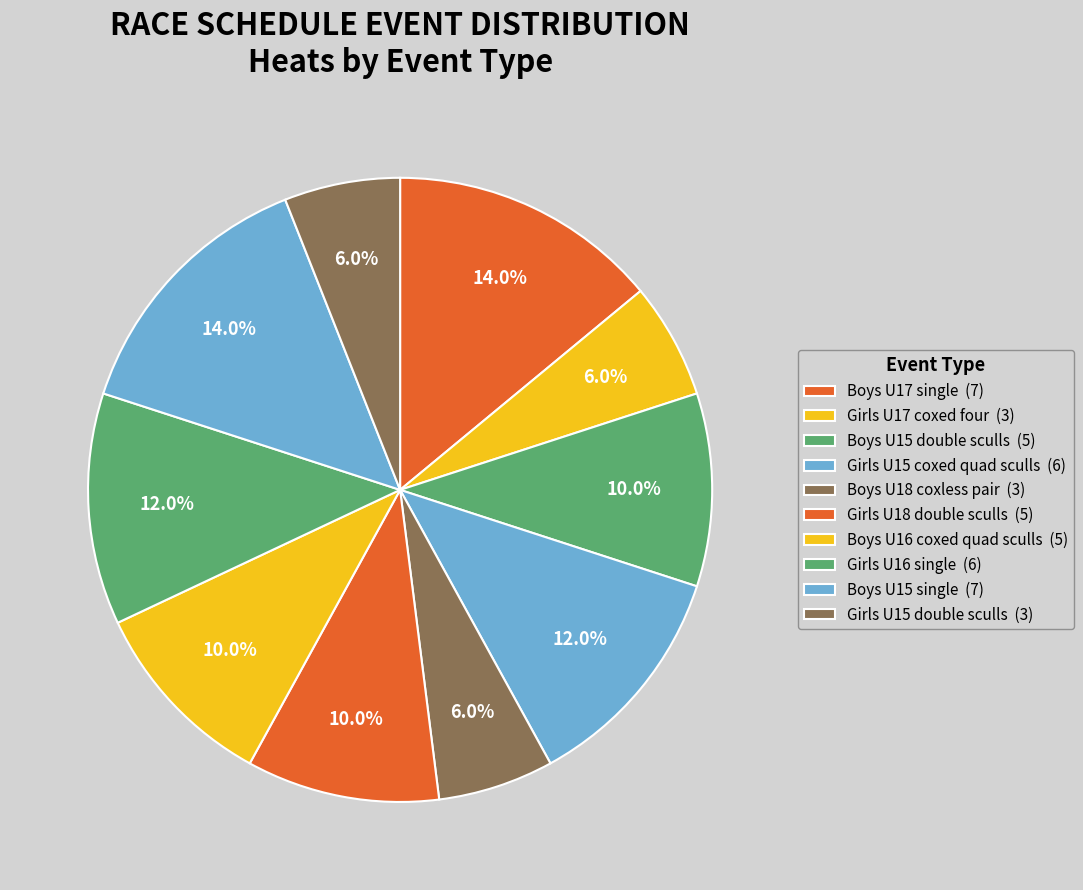

What percentage is the Girls U15 coxed quad sculls slice, to the nearest percent?

12%